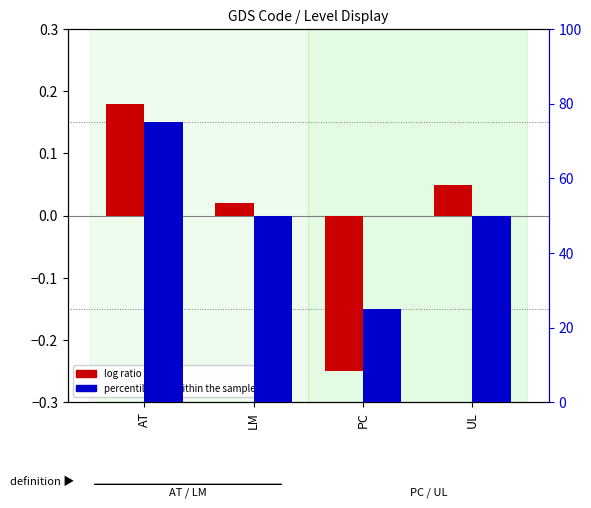

True or false: percentile rank within the sample has a value of 75.0 at AT.

True